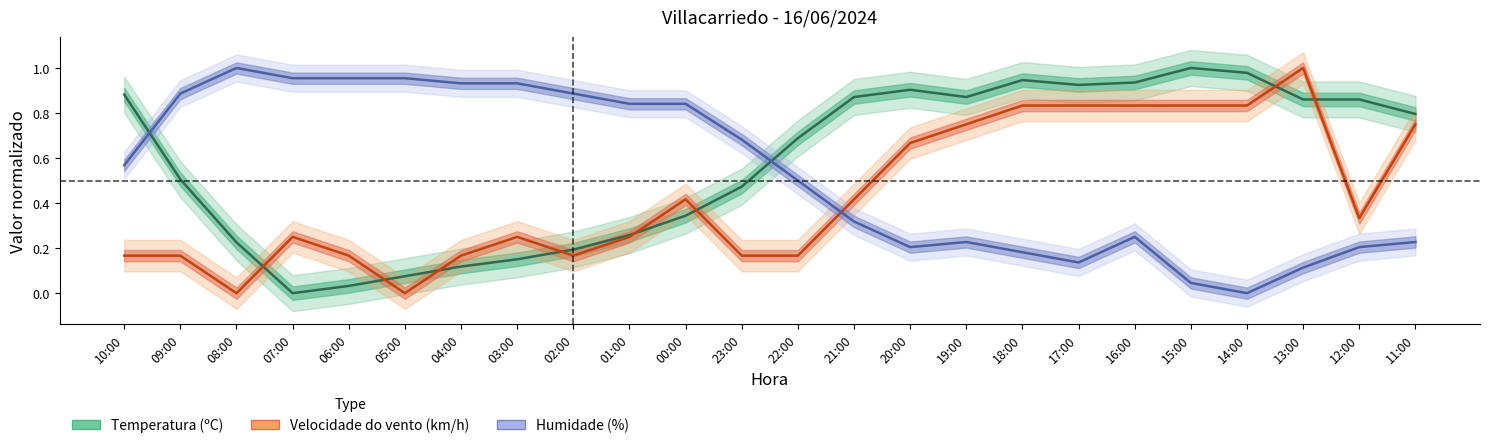

What is the highest value of the Temperatura (ºC) series?

1.0